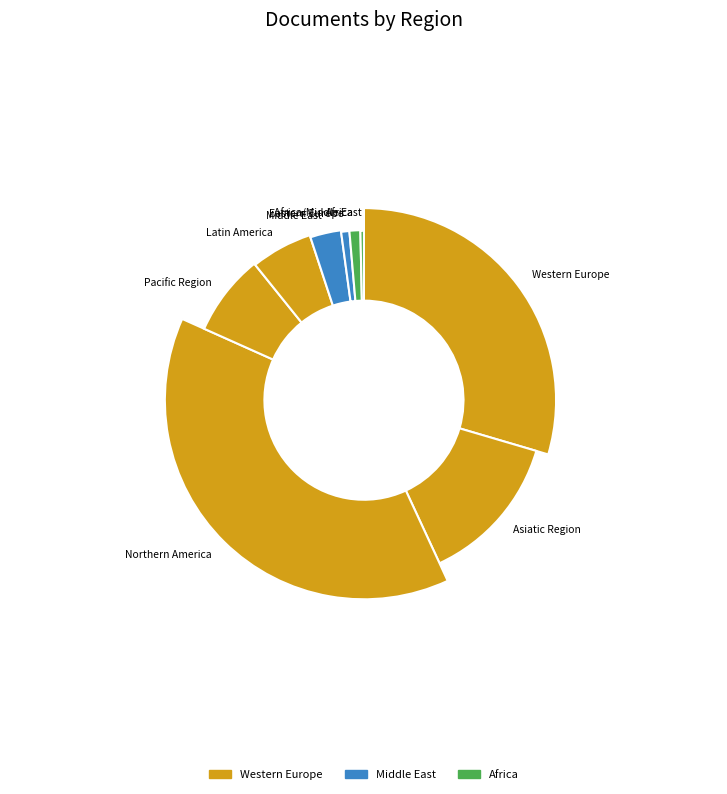

Count the number of slices in the pie.

9